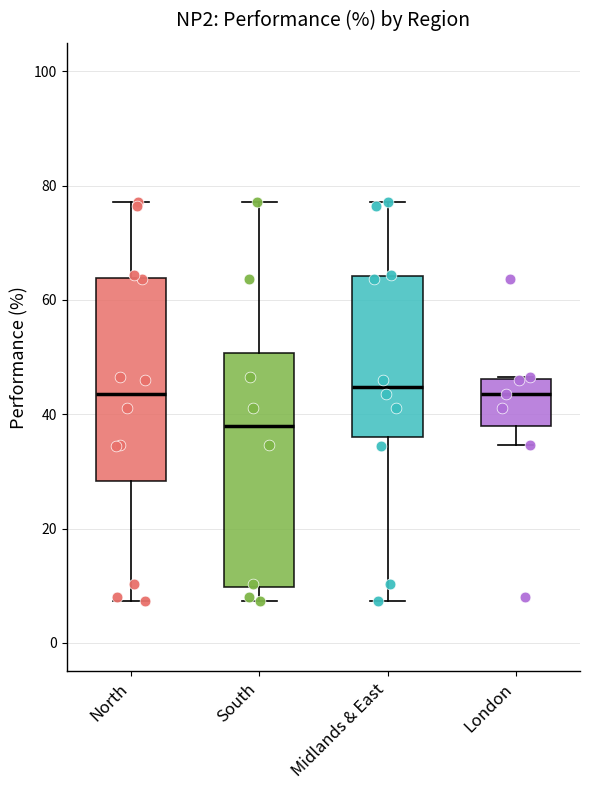

Reading left to right, transcribe this box plot: for each box, give where its median line is, the range the box spans, and where its two whiskers end, as read against the y-axis. The values are not printed on the chart, so give them approximately, as read against the axis.

North: median 44, box 28 to 64, whiskers 8 to 78
South: median 38, box 10 to 50, whiskers 8 to 78
Midlands & East: median 44, box 36 to 64, whiskers 8 to 78
London: median 44, box 38 to 46, whiskers 34 to 46